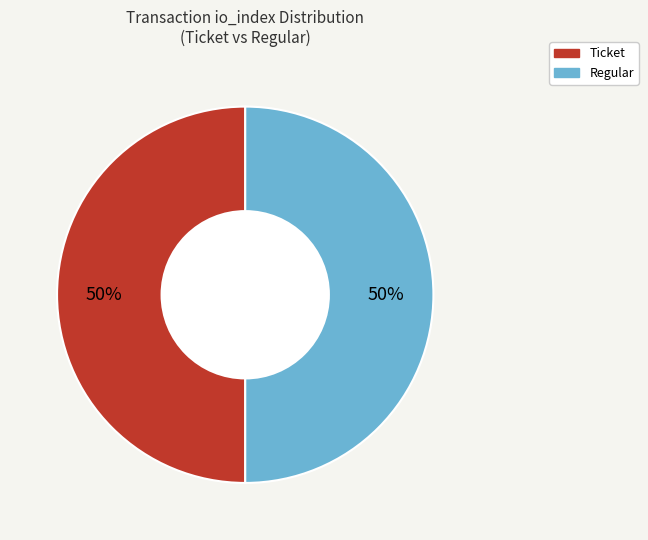

To the nearest percent, what is the average slice percentage?

50%